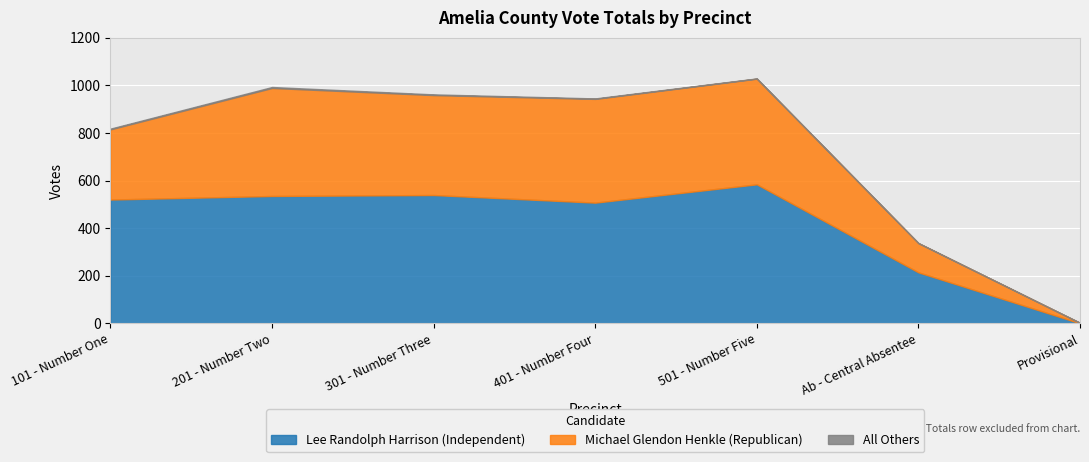

At which category does the chart reach its peak across all series?

501 - Number Five